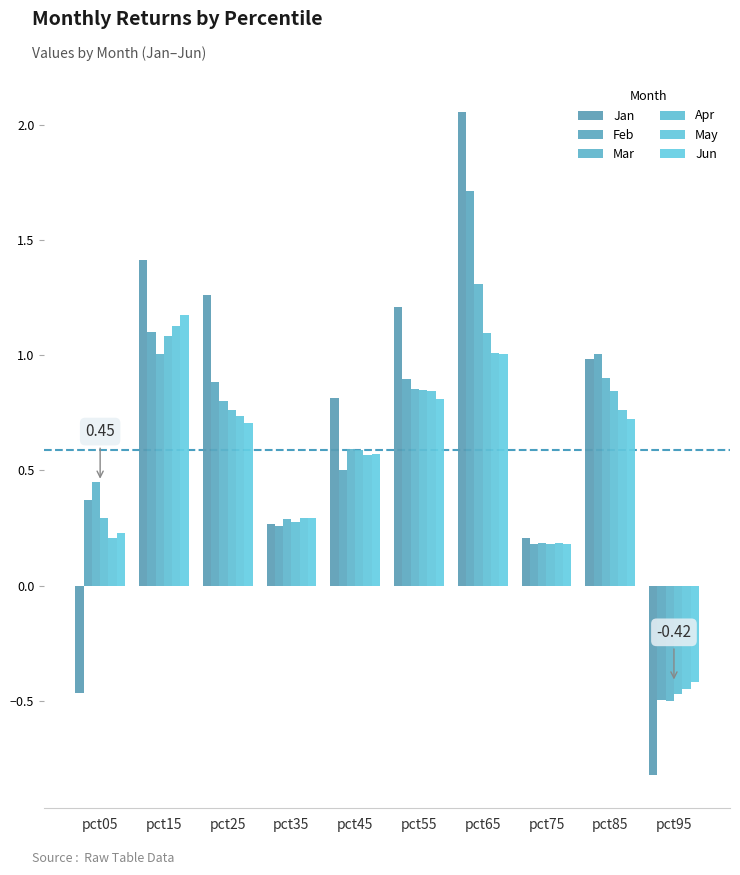

Which series changed the most between pct15 and pct95?

Jan